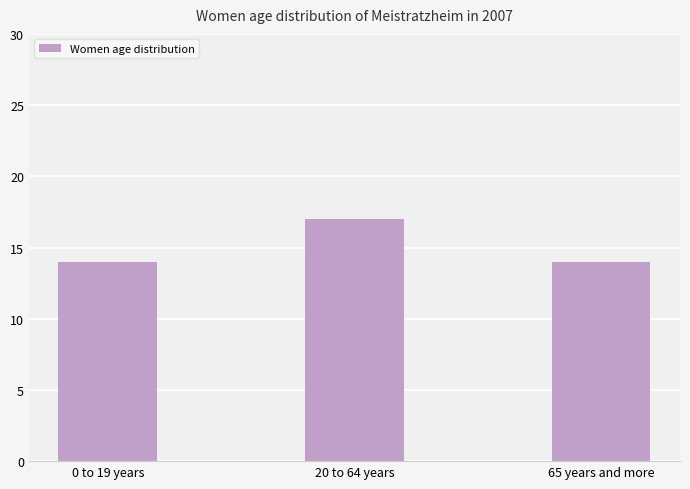

What is the difference between the maximum and second lowest values?

3